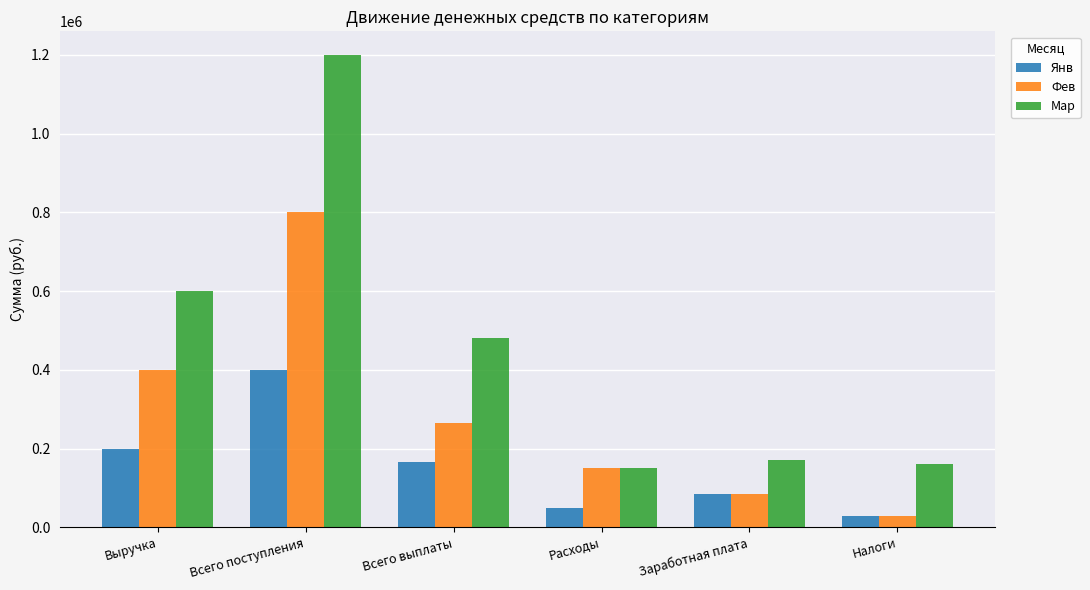

At which category does the chart reach its minimum across all series?

Налоги